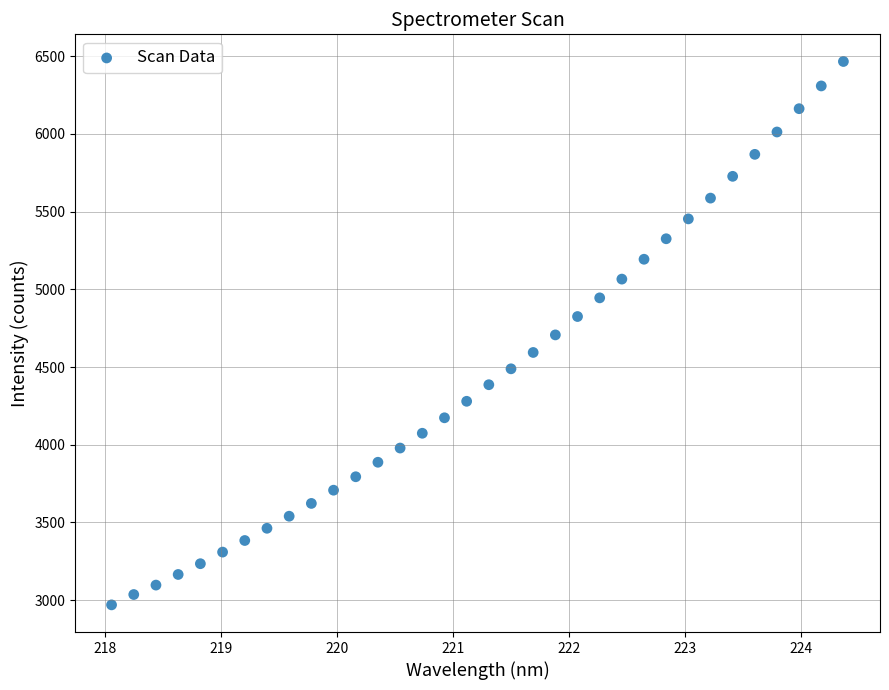

What is the range of X values (max minus min)?

6.3